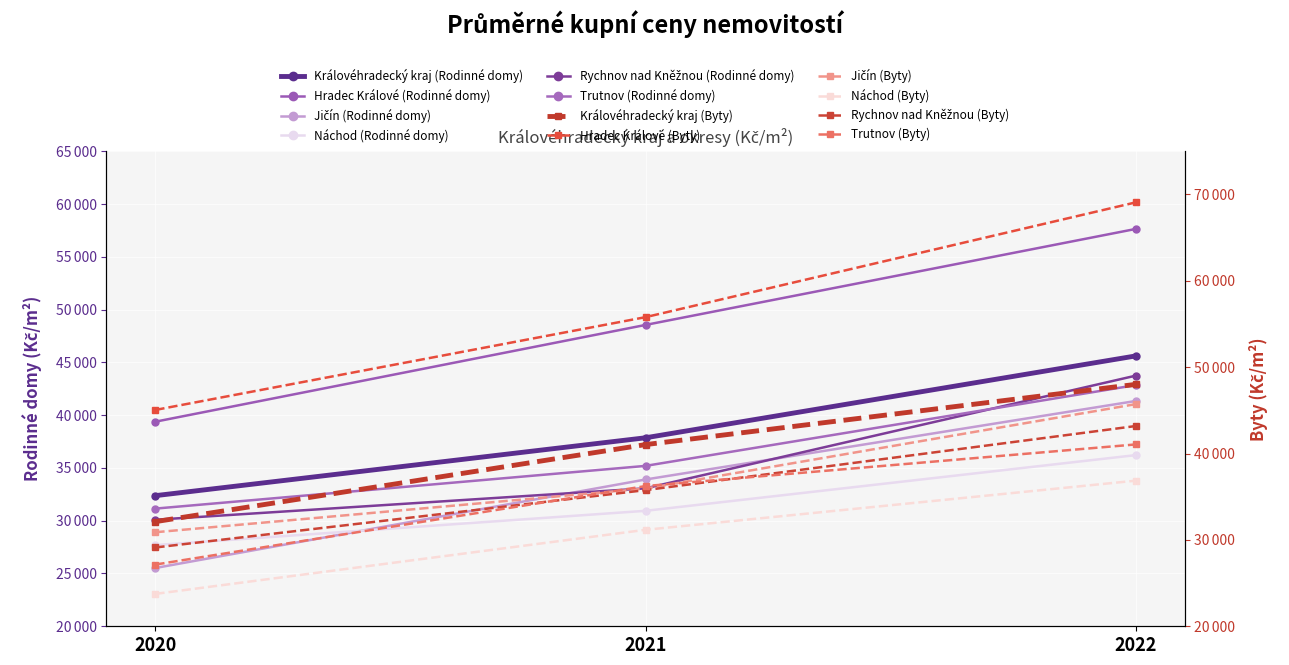

Which category has the highest value in the Rychnov nad Kněžnou (Rodinné domy) series?

2022